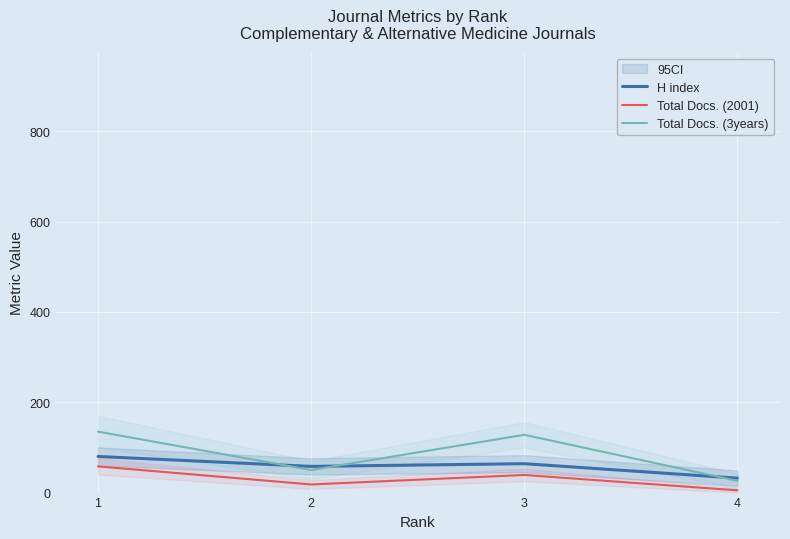

True or false: H index and Total Docs. (3years) cross at least once.

True